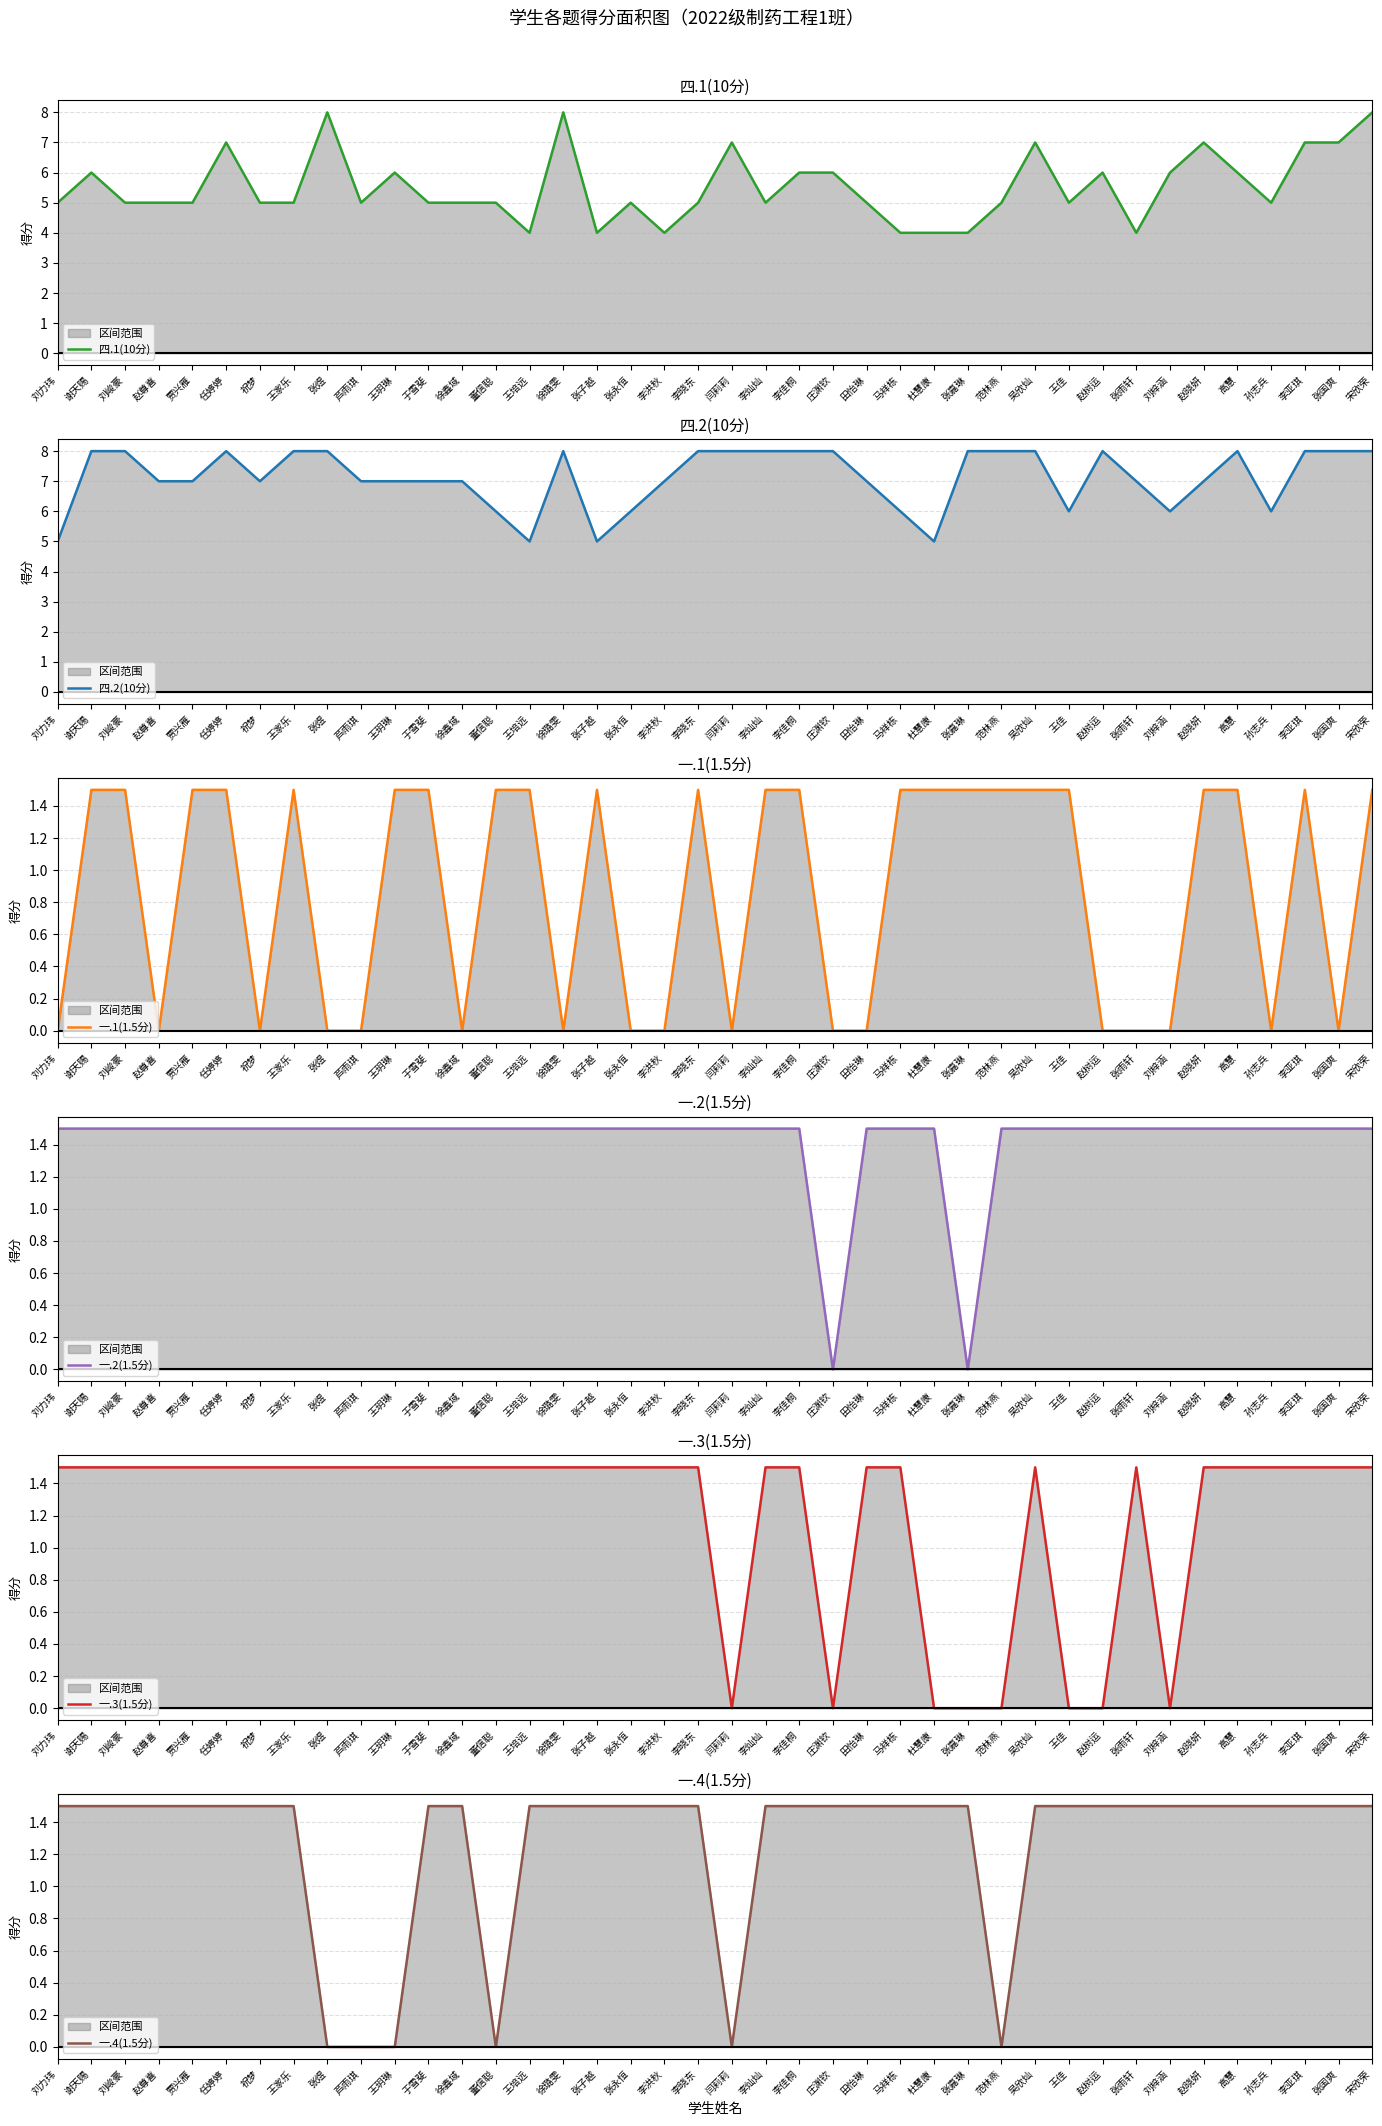

What is the value of the 一.3(1.5分) point at the 18th from the left?

1.5